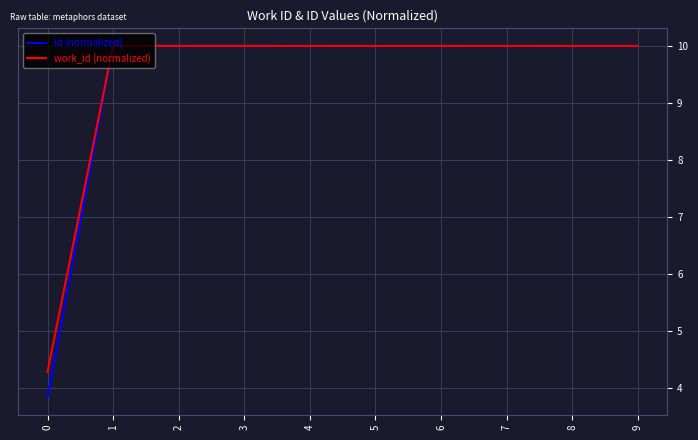

Reading left to right, transcribe all the data shown in this chart.

id (normalized): 0=3.8	1=10.0	2=10.0	3=10.0	4=10.0	5=10.0	6=10.0	7=10.0	8=10.0	9=10.0
work_id (normalized): 0=4.3	1=10.0	2=10.0	3=10.0	4=10.0	5=10.0	6=10.0	7=10.0	8=10.0	9=10.0